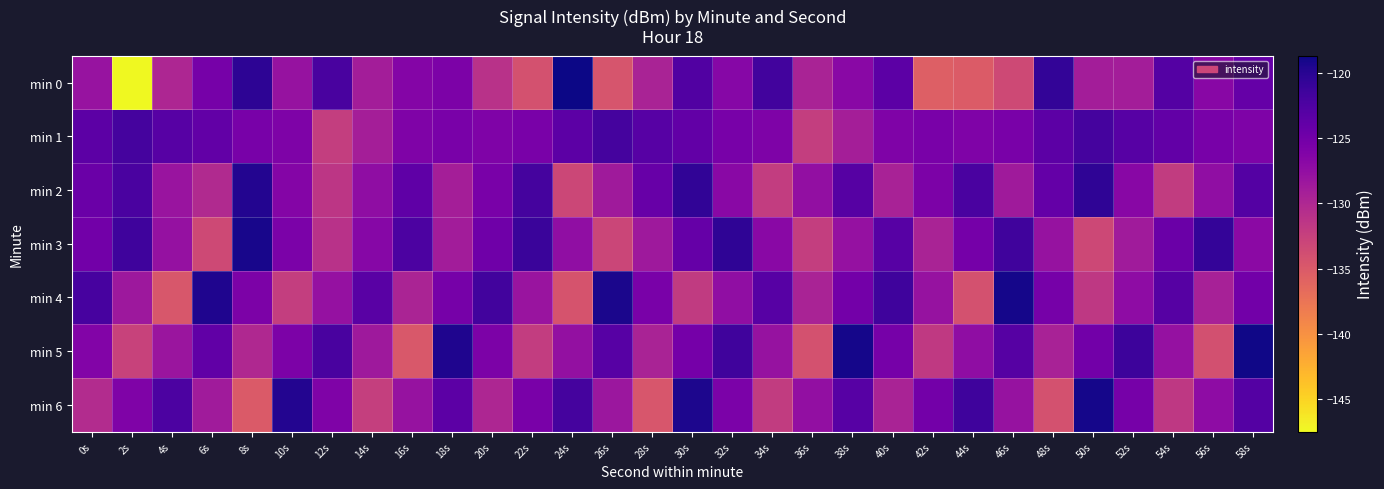

What is the total value across all series at 2s?

-900.4